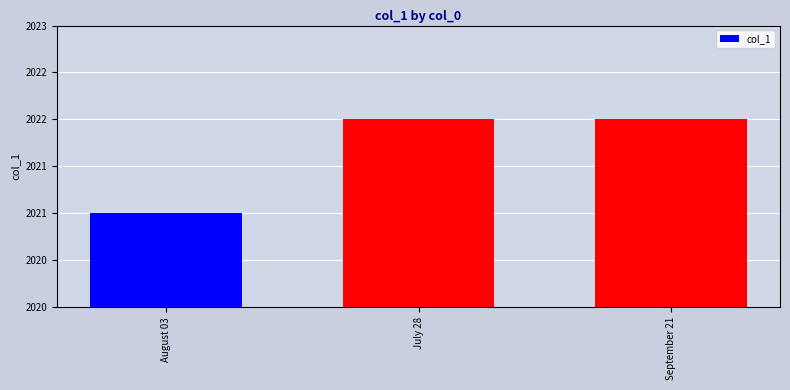

What is the change in value from August 03 to July 28?

+1